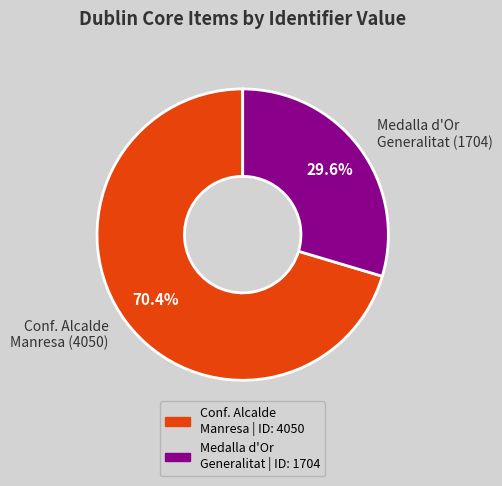

Rank the categories by value from highest to lowest.

Conf. Alcalde Manresa (4050), Medalla d'Or Generalitat (1704)